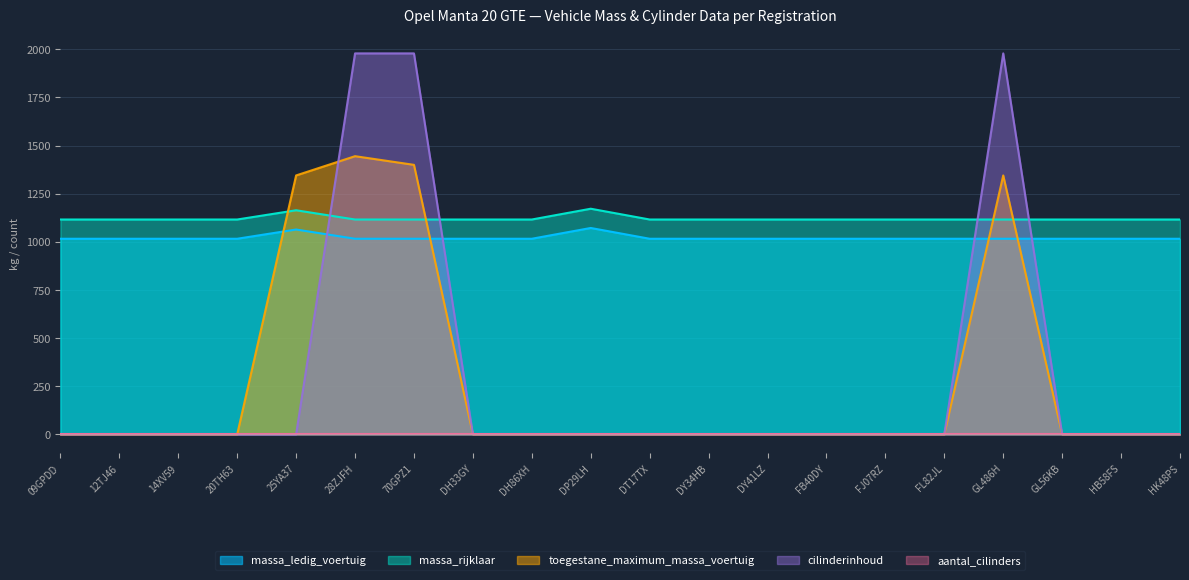

True or false: massa_rijklaar and toegestane_maximum_massa_voertuig cross at least once.

True